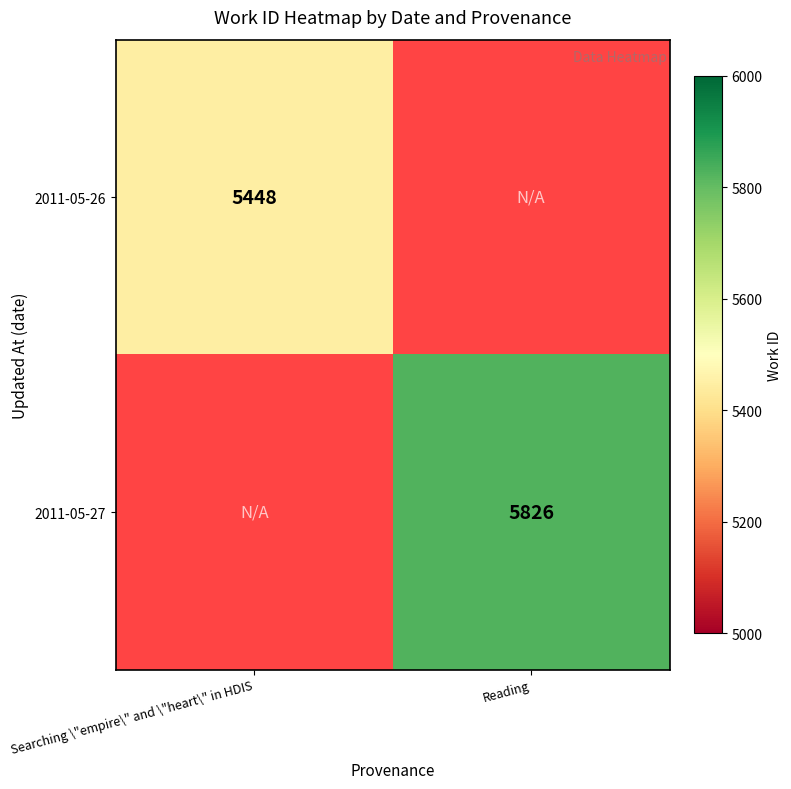

At how many categories does at least one series exceed 5467?

1